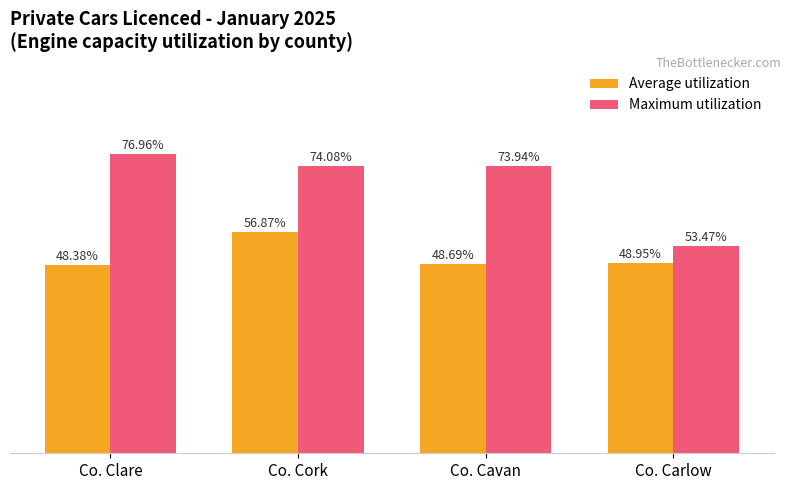

Which series has the largest total across all categories?

Maximum utilization